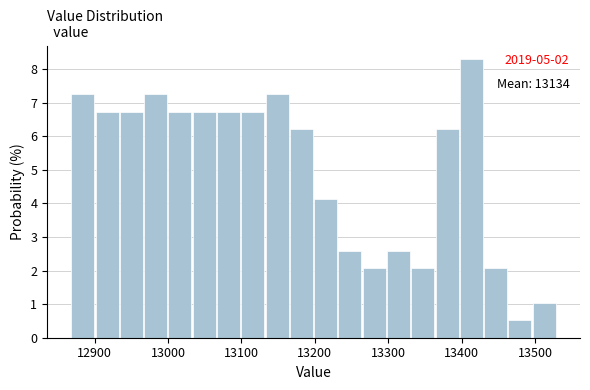

Around what value on the x-axis is the tallest bar? Give the approximate position of its centre, as read against the axis.

13410